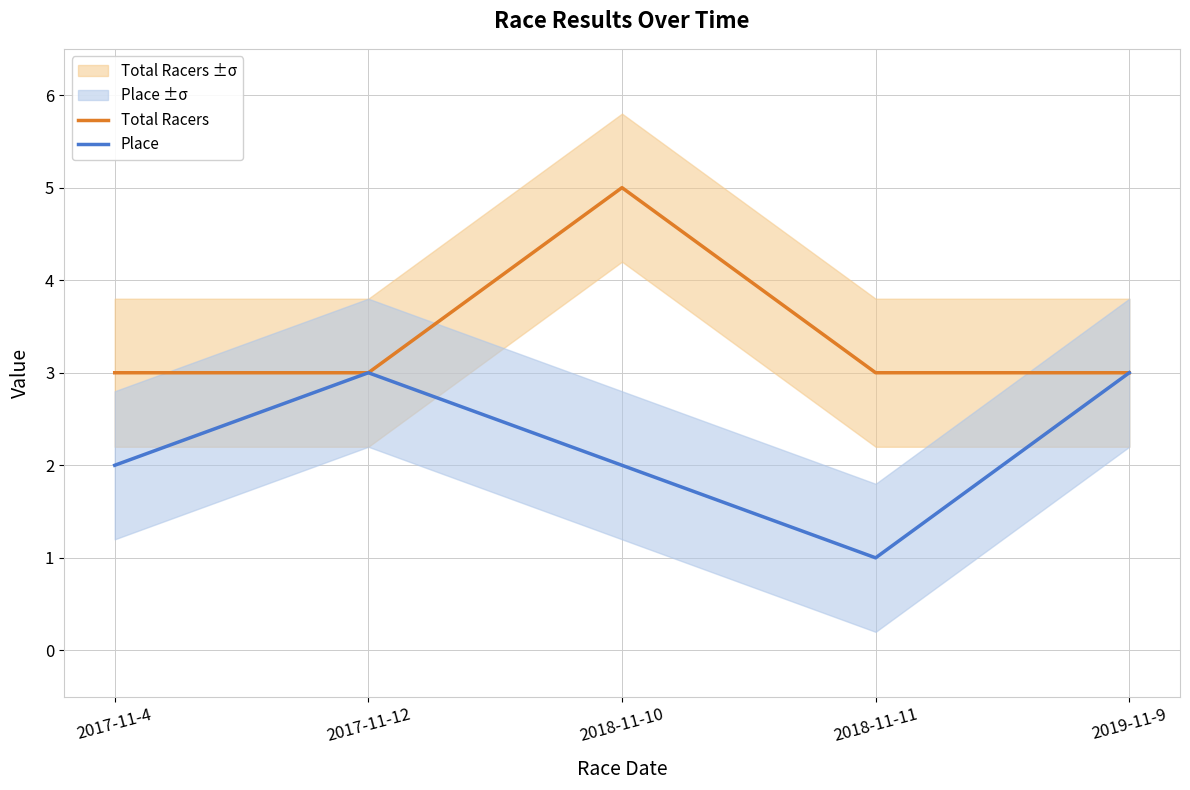

What is the average value of the Place series?

2